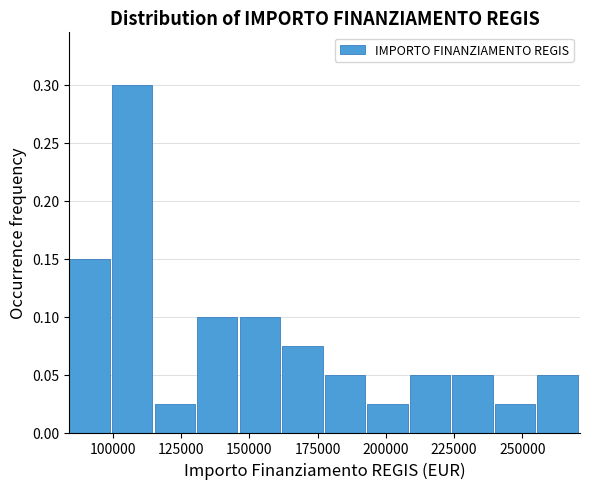

Around what value on the x-axis is the tallest bar? Give the approximate position of its centre, as read against the axis.

105000